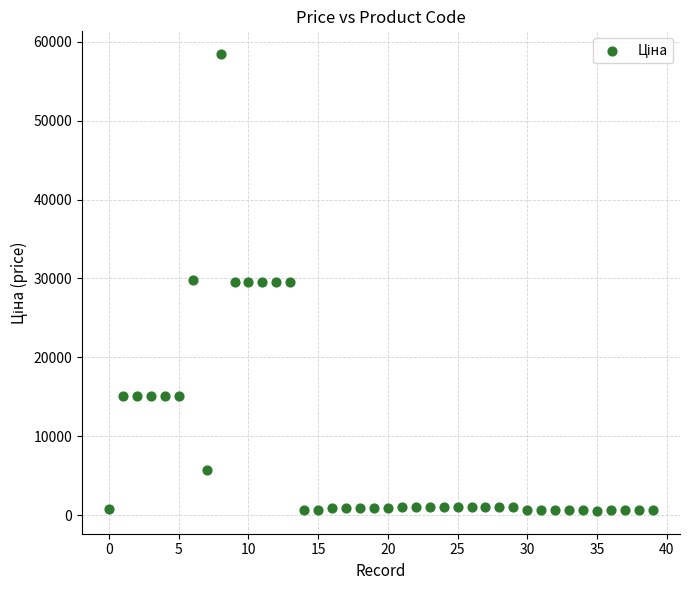

What is the range of Y values (max minus min)?

57895.3